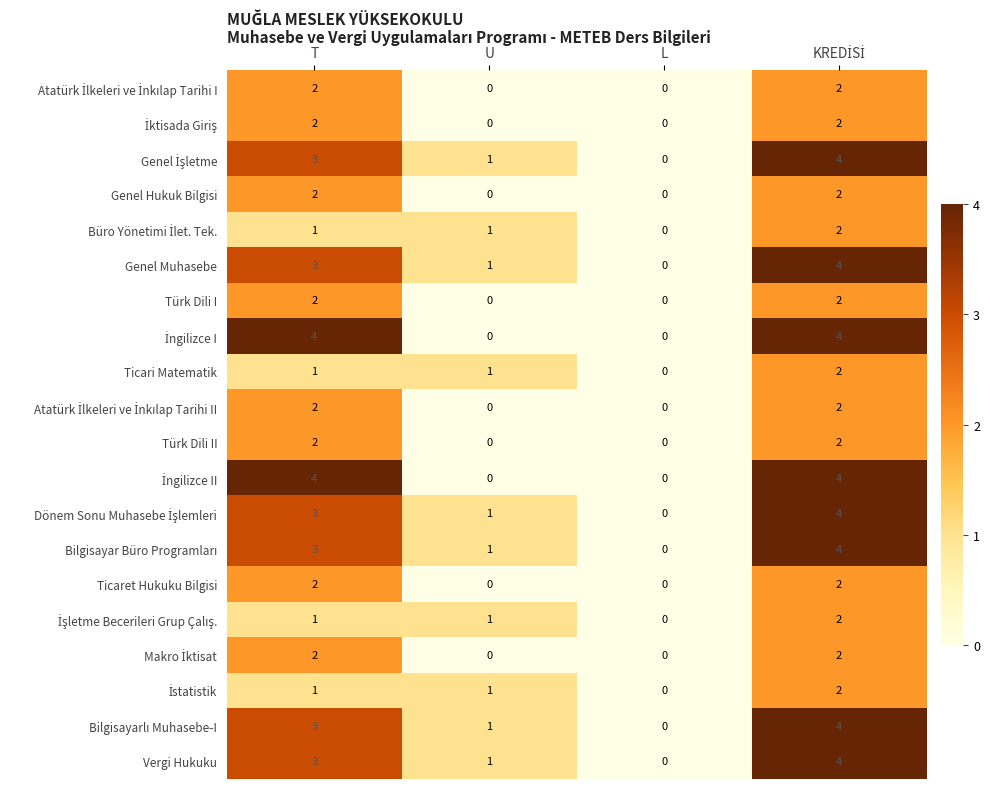

The Ticaret Hukuku Bilgisi series shows 2 at T. True or false?

True